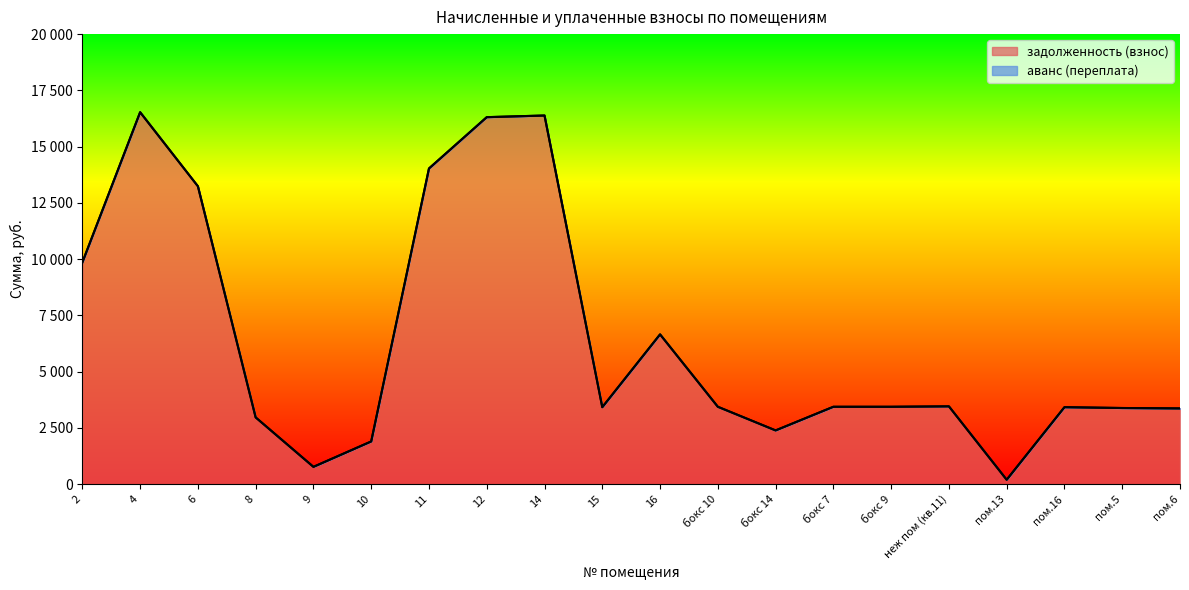

What is the label of the 18th point from the left?

пом.16